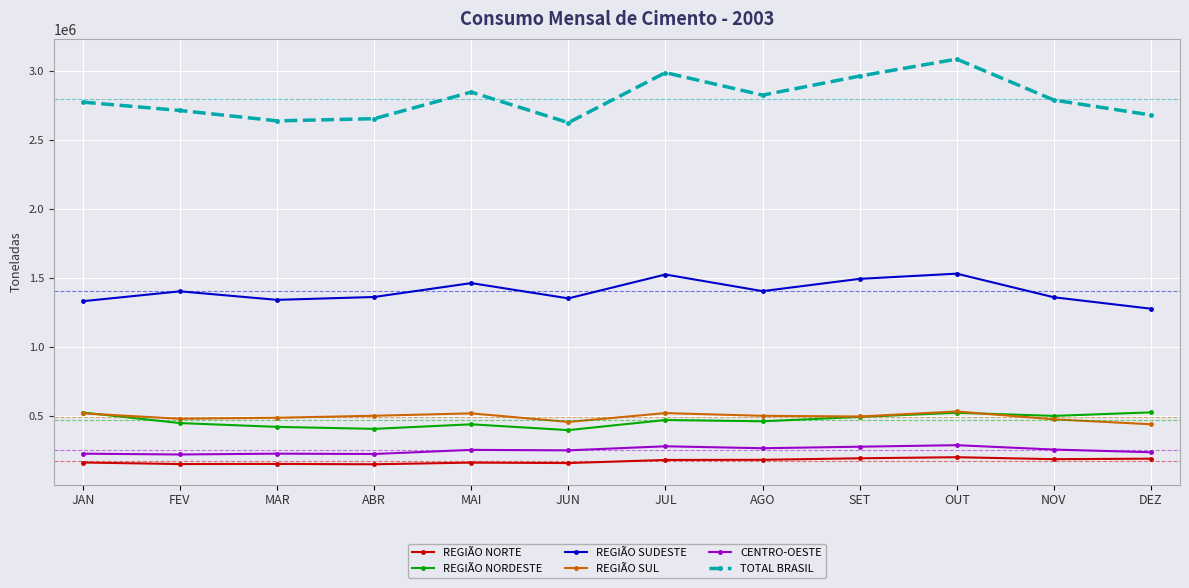

True or false: REGIÃO NORTE has more than 1 interior local peaks.

True